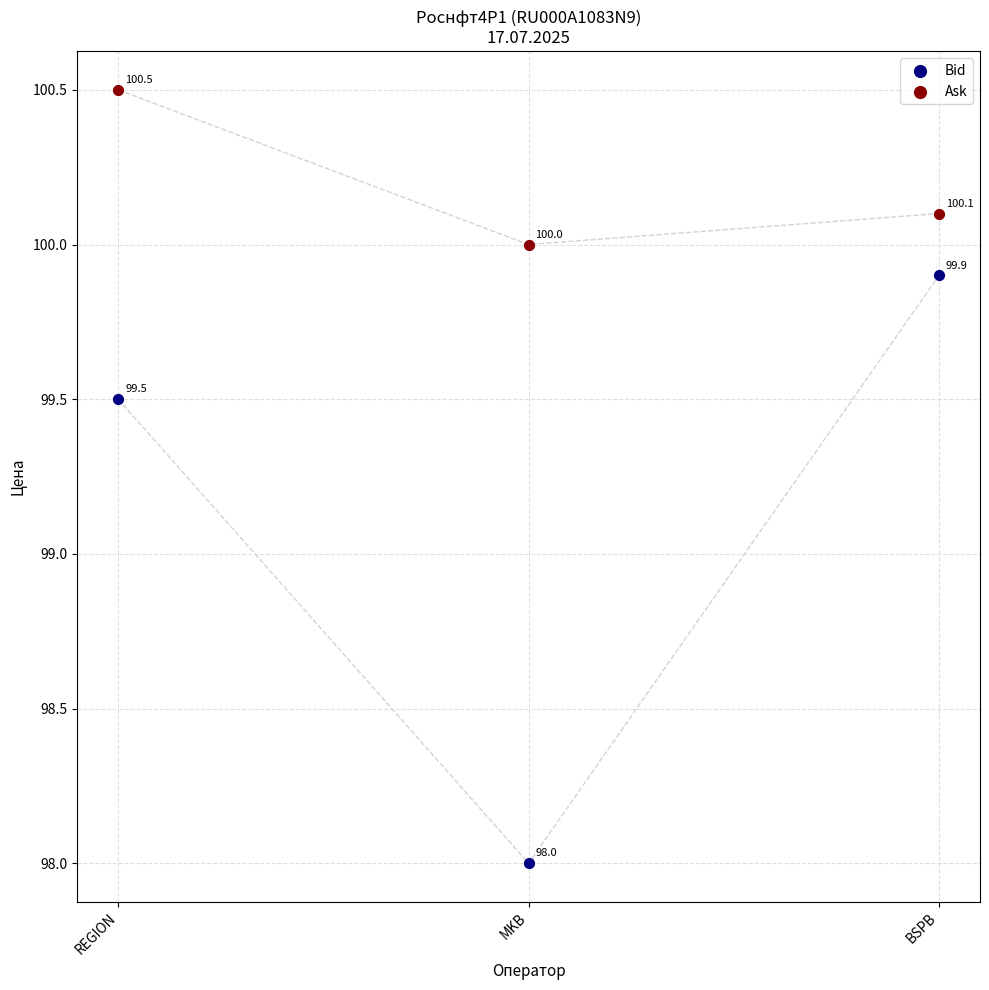

Which series contains the lowest Y value?

Bid